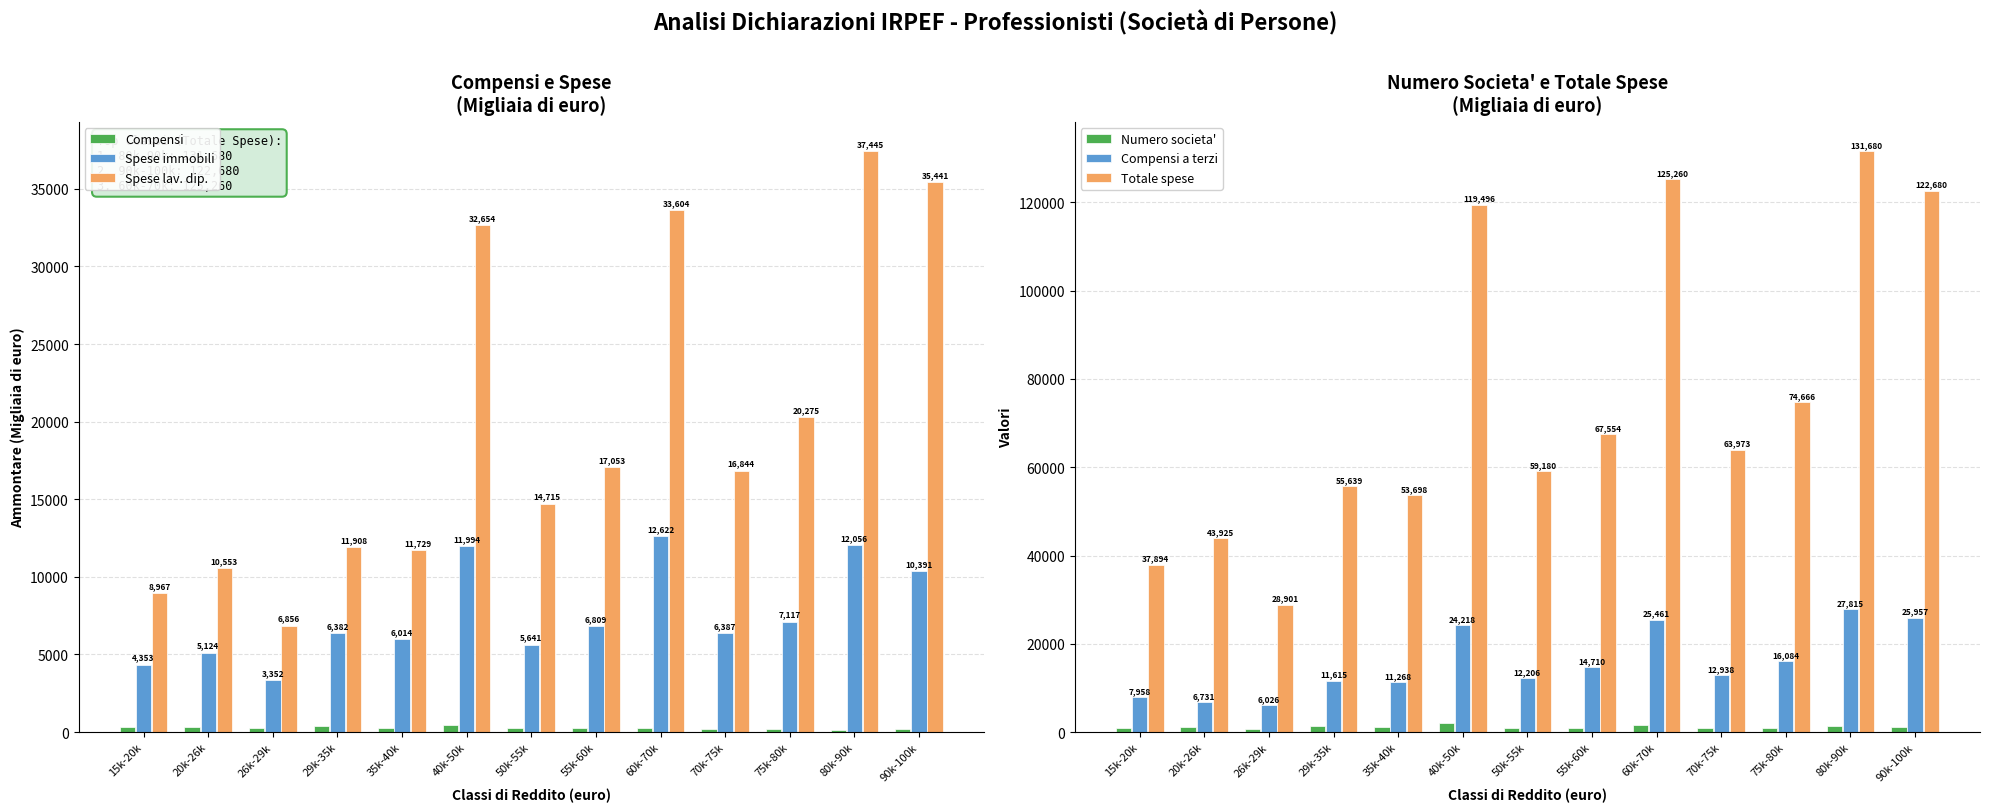

At which label does Totale spese first exceed 63973?

40k-50k